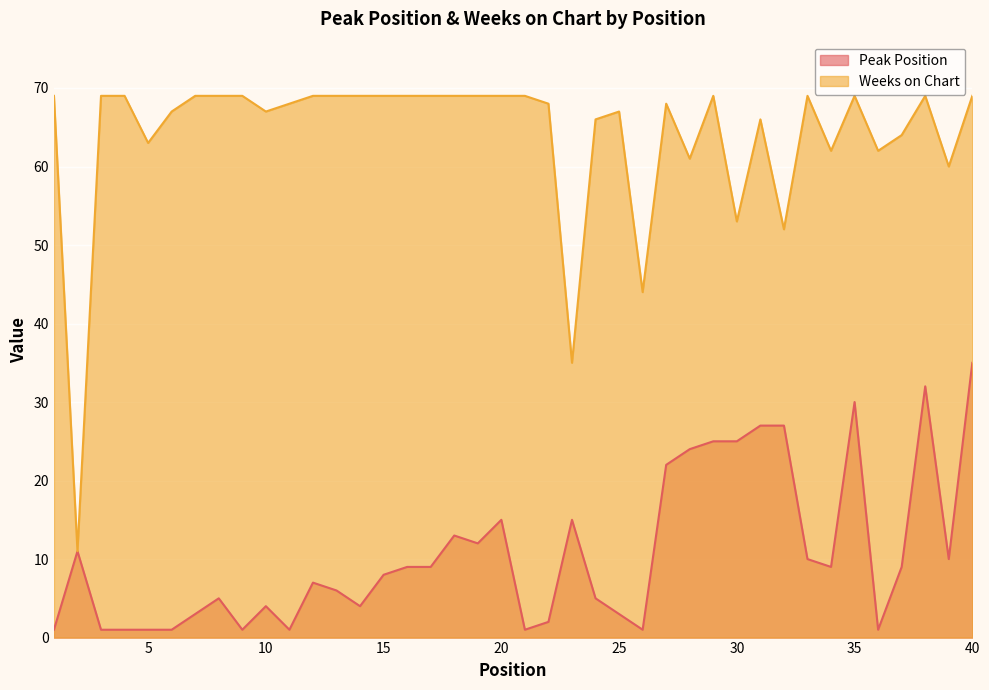

True or false: Weeks on Chart has a value of 69 at 21.

True